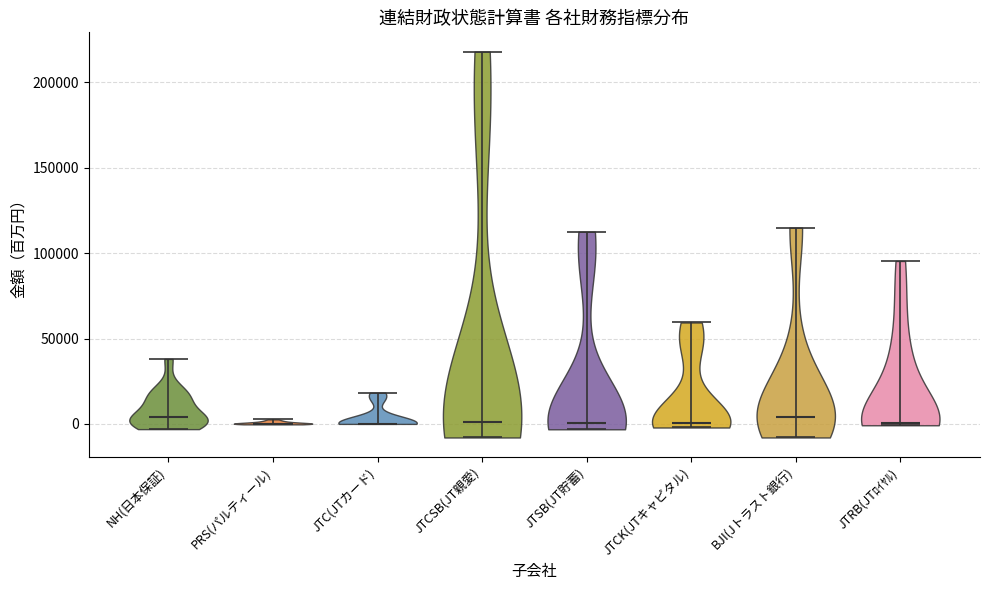

Reading left to right, read every violin against the y-axis: where its median line is, and the lowest and highest points it reaches. The values are not printed on the chart, so give them approximately, as read against the axis.

NH(日本保証): median line 5000, lowest point -5000, highest point 40000
PRS(パルティール): median line 0, lowest point 0, highest point 5000
JTC(JTカード): median line 0, lowest point 0, highest point 20000
JTCSB(JT親愛): median line 0, lowest point -10000, highest point 220000
JTSB(JT貯蓄): median line 0, lowest point -5000, highest point 115000
JTCK(JTキャピタル): median line 0, lowest point 0, highest point 60000
BJI(Jトラスト銀行): median line 5000, lowest point -10000, highest point 115000
JTRB(JTﾛｲﾔﾙ): median line 0, lowest point 0, highest point 95000